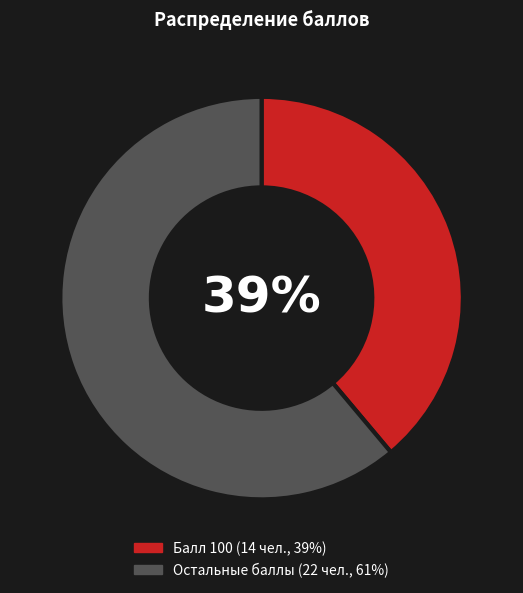

Is there a majority slice in this chart?

Yes